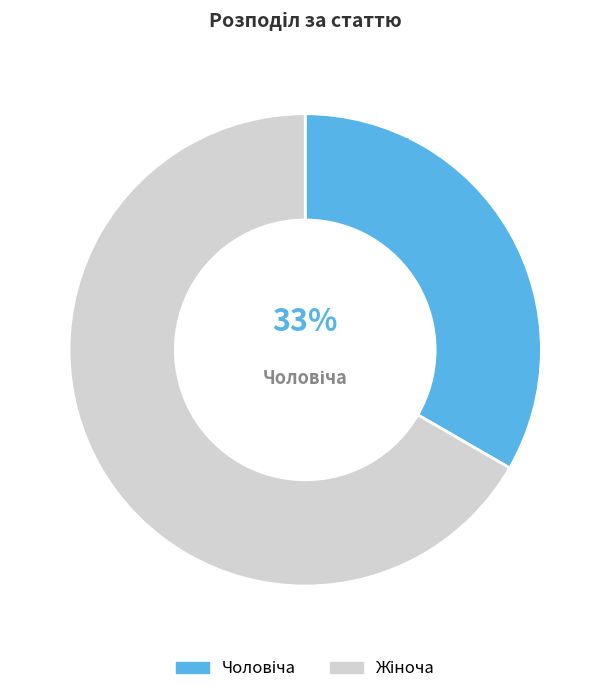

How many segments does this pie chart have?

2